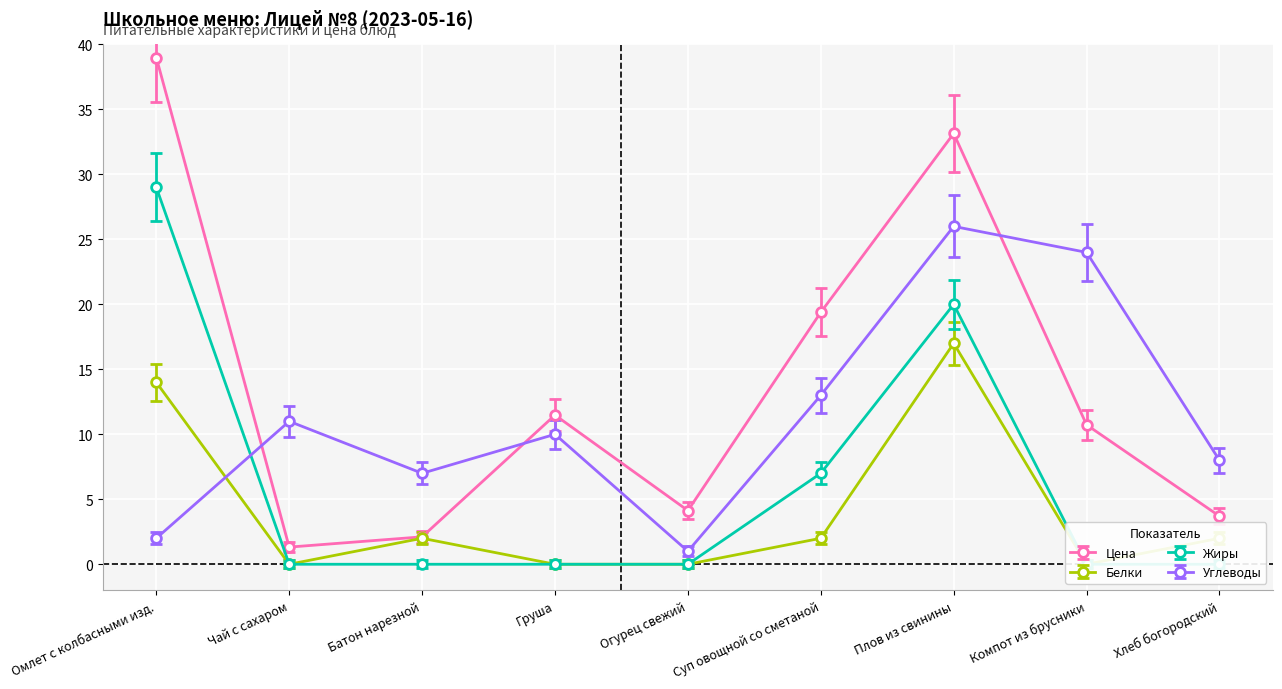

At which category does Цена reach its first local peak?

Груша